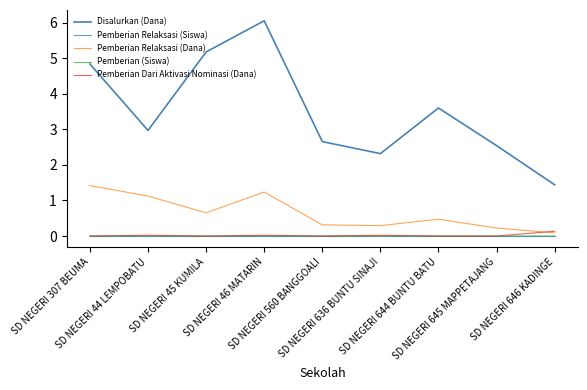

Is the value of Disalurkan (Dana) at SD NEGERI 46 MATARIN greater than the value of Pemberian (Siswa) at SD NEGERI 44 LEMPOBATU?

Yes